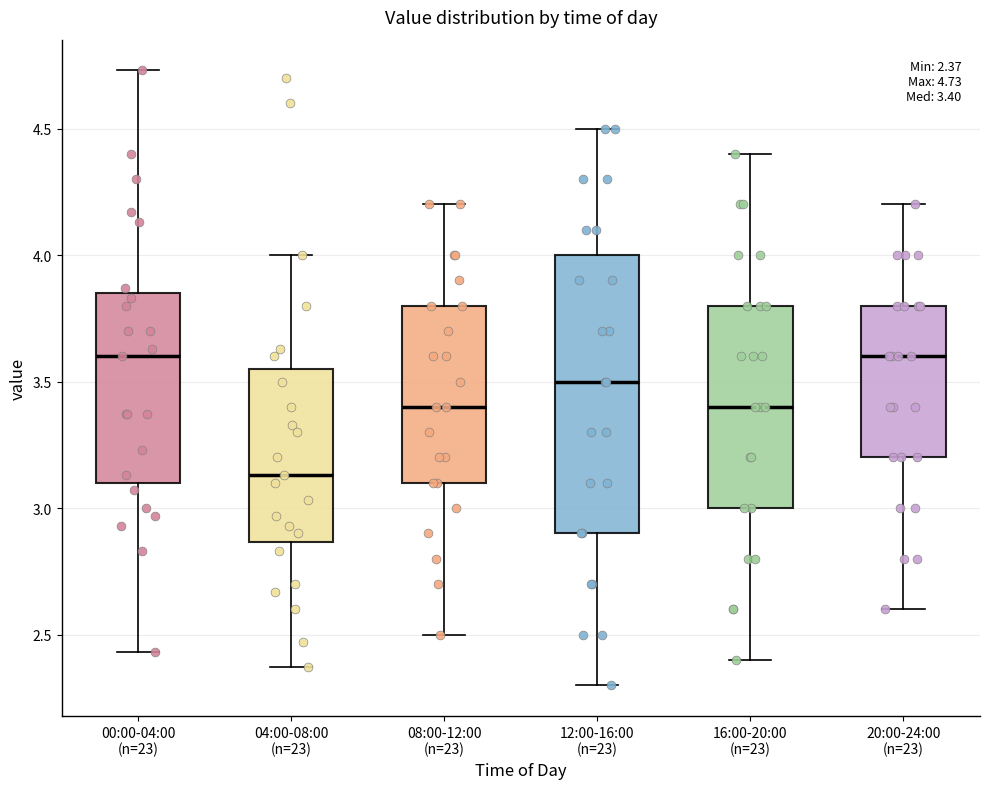

Which box's median line is the lowest?

04:00-08:00 (n=23)